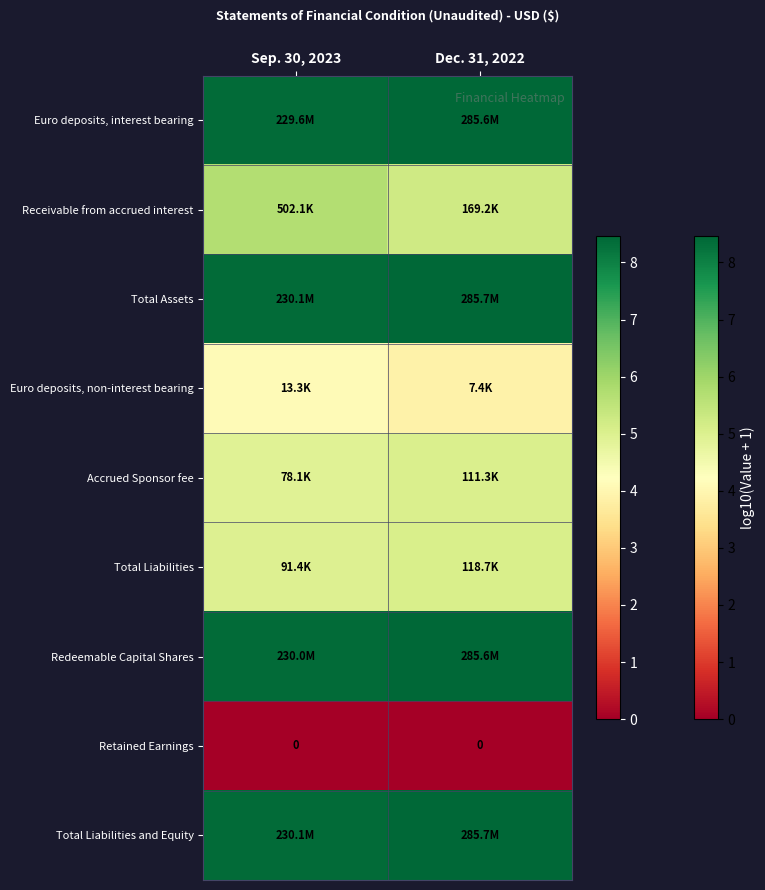

True or false: Total Assets has a value of 8.5 at Dec. 31, 2022.

True